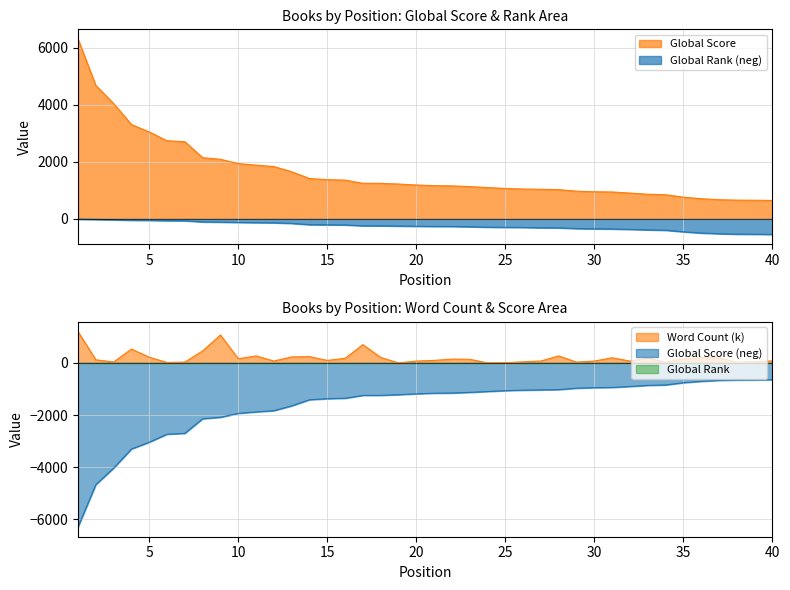

How many lines are shown in the chart?

3